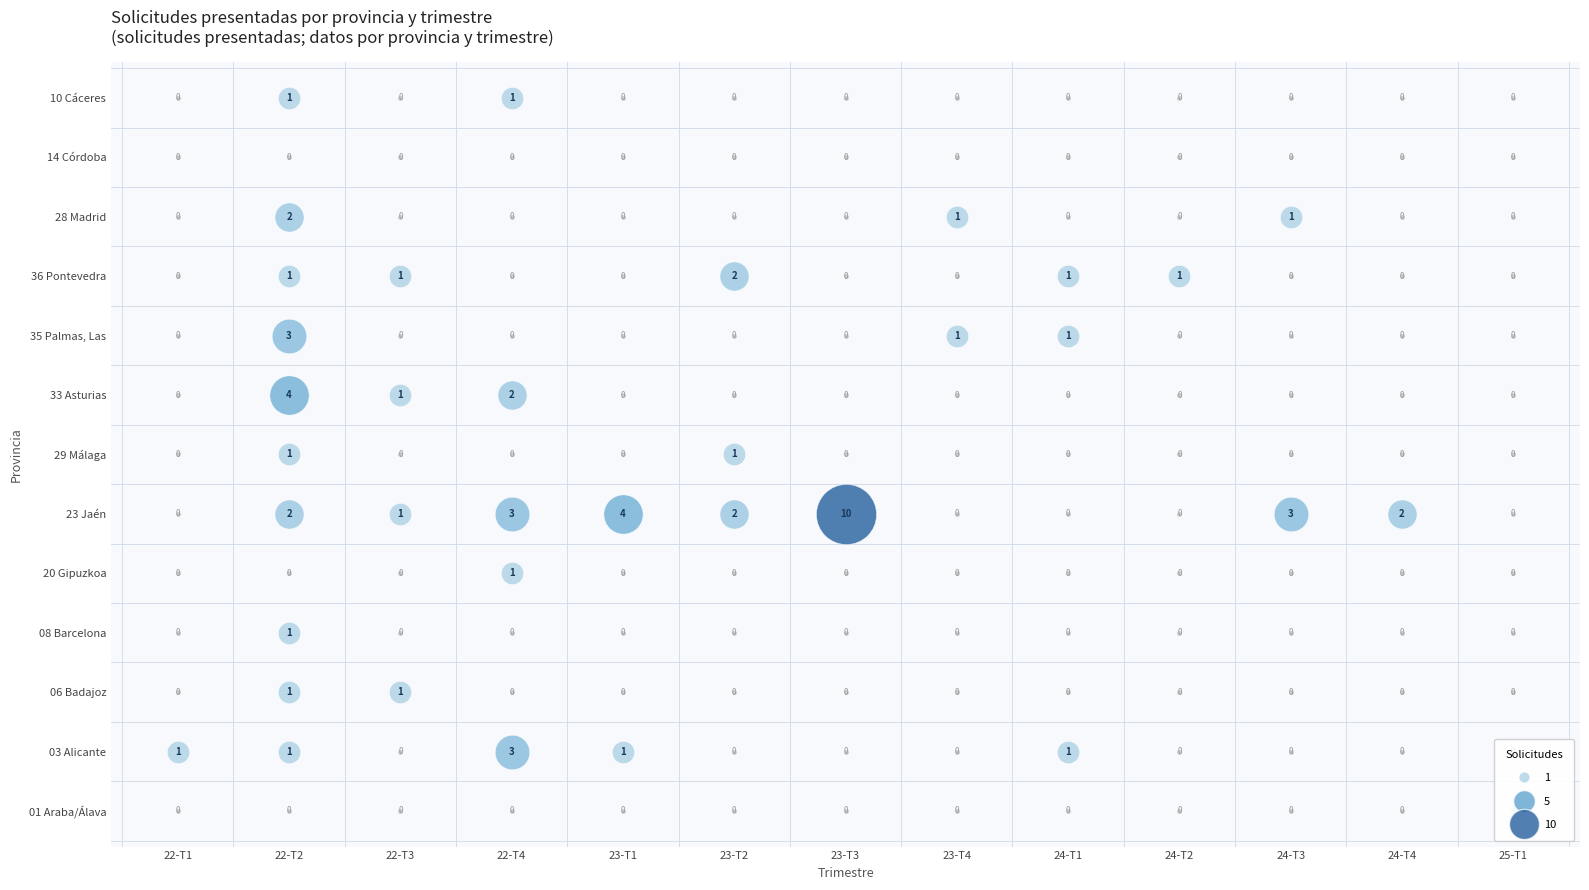

True or false: 28 Madrid has a value of 0 at 24-T4.

True